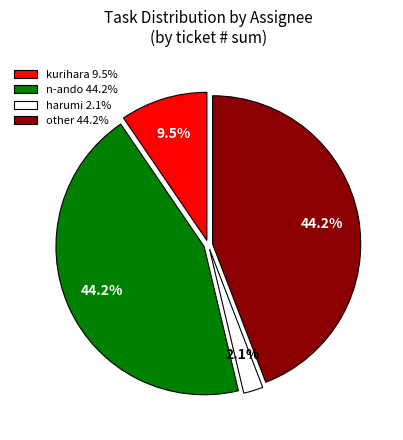

Between kurihara 9.5% and other 44.2%, which is larger?

other 44.2%